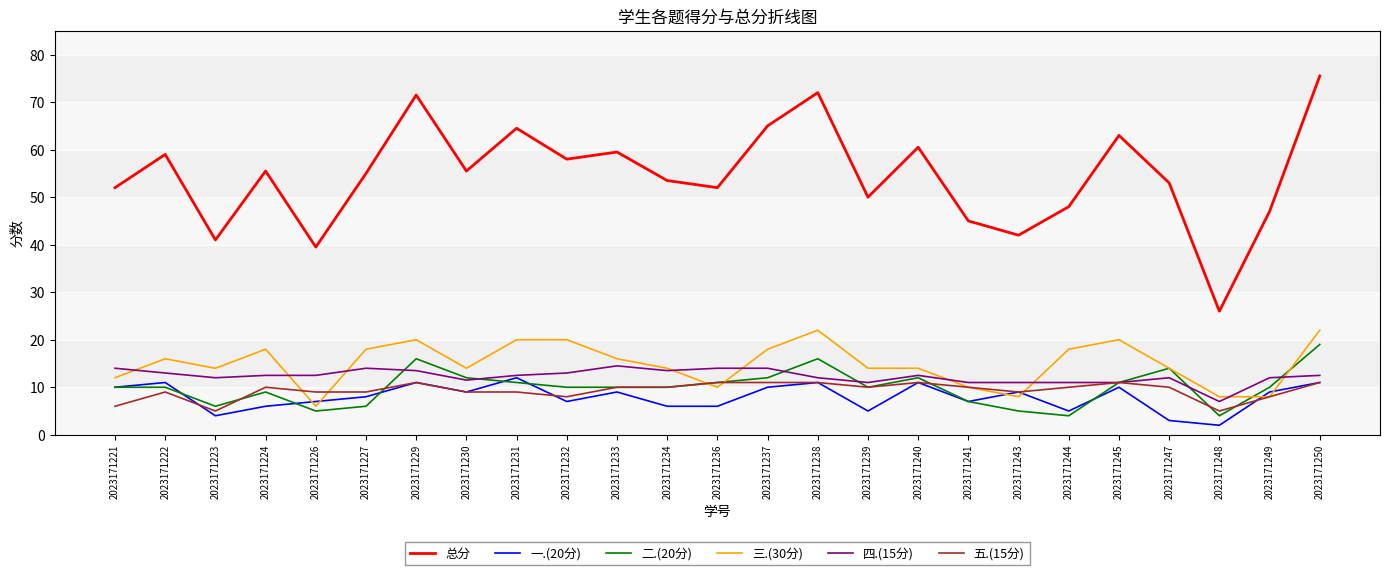

At how many categories does at least one series exceed 22?

25